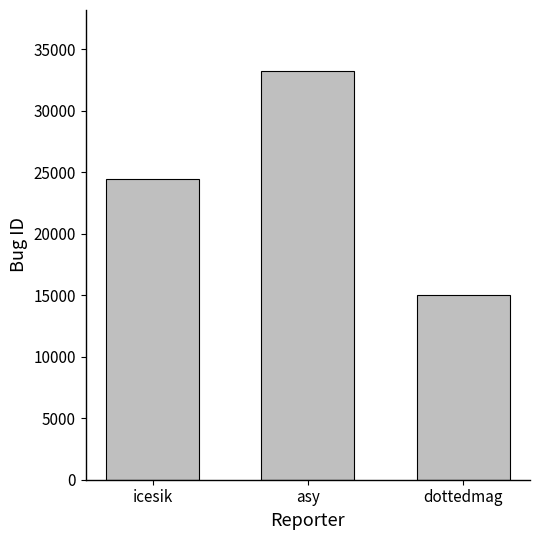

What is the label of the 1st bar from the right?

dottedmag